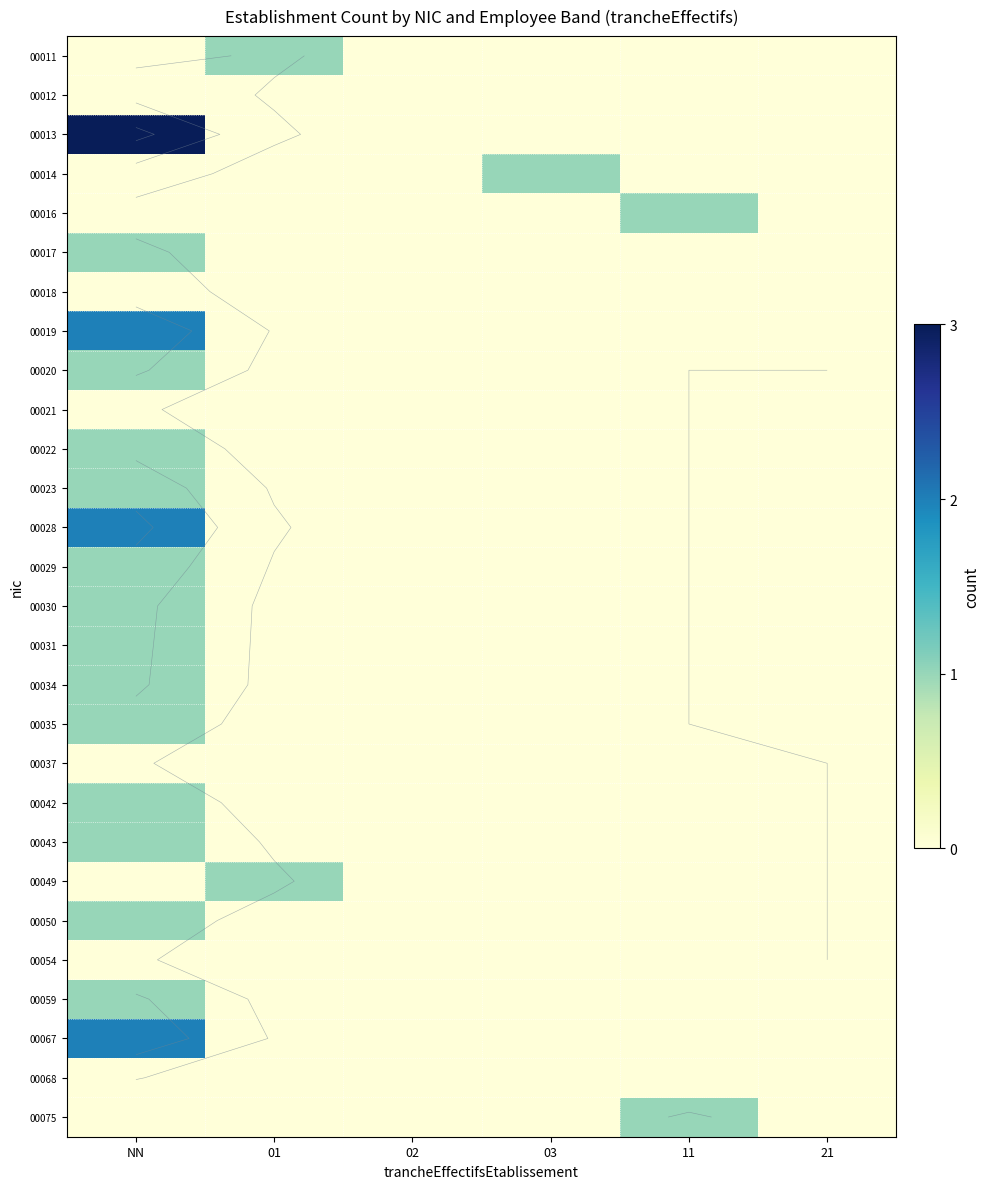

What is the difference between the 00019 values at NN and 01?

2